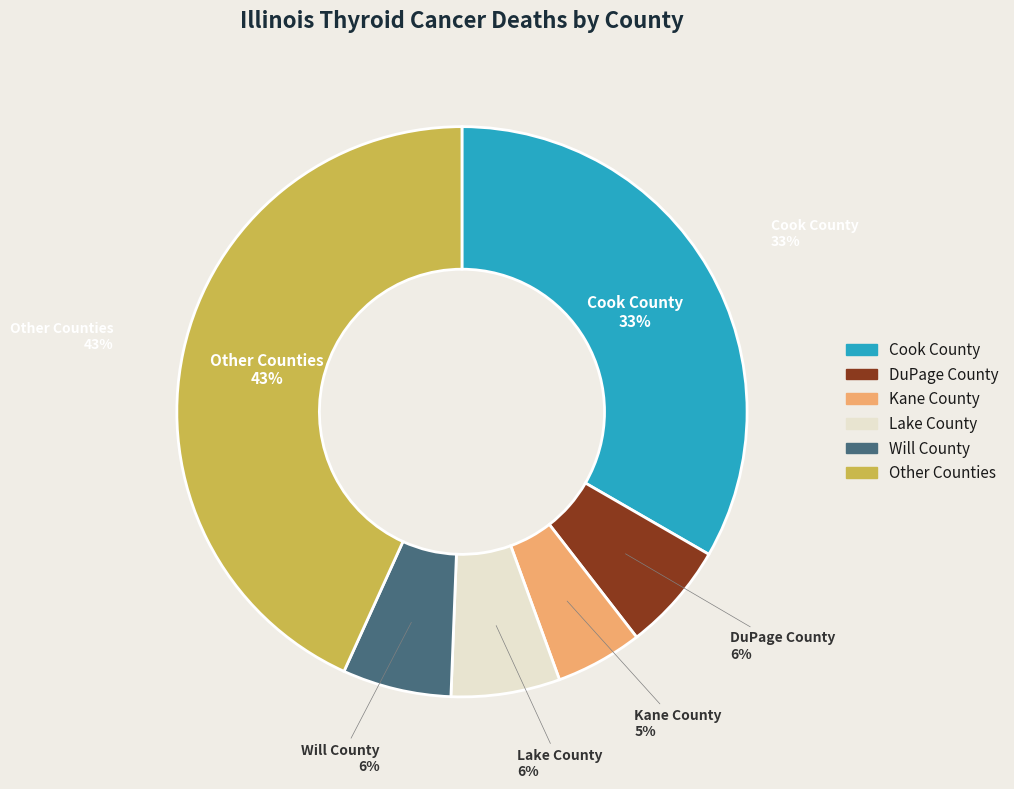

To the nearest percent, what portion does Kane County represent?

5%